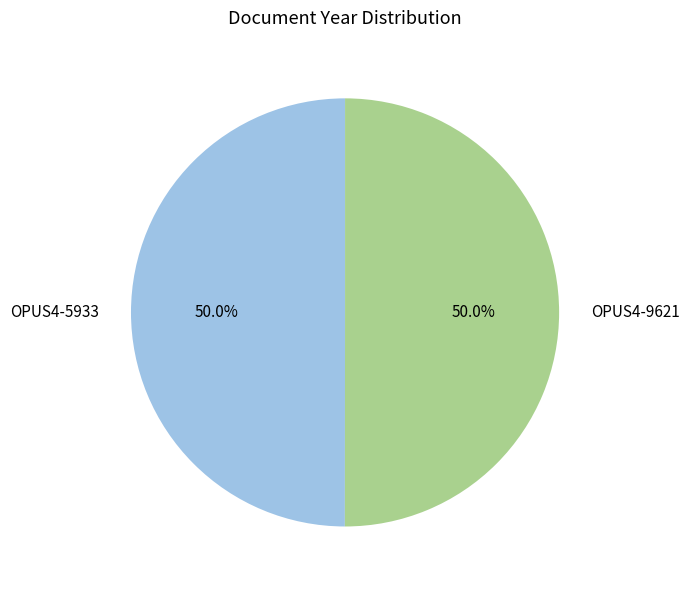

Count the number of slices in the pie.

2